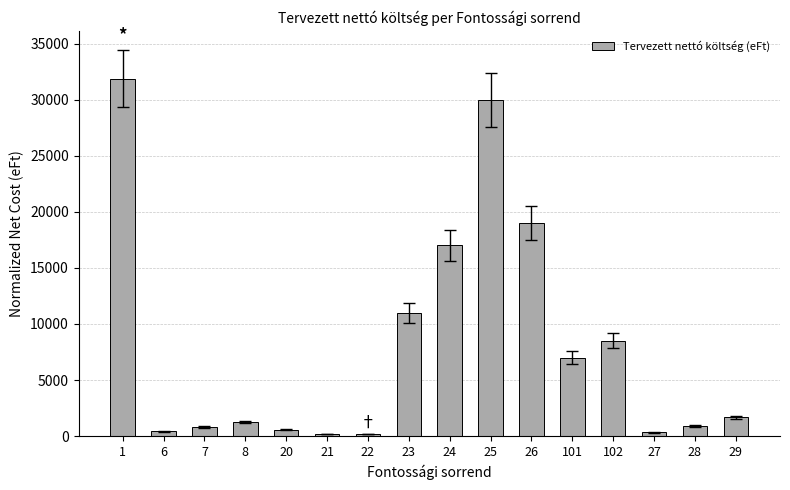

How many data points are less than 1679?

8